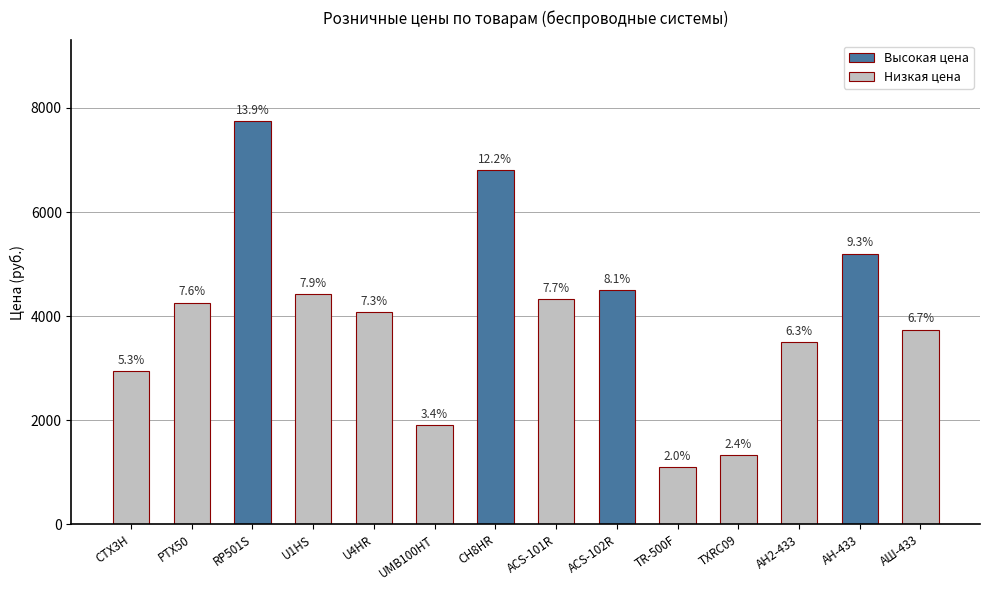

Reading left to right, extract all data points from this chart.

CTX3H=2942	PTX50=4260	RP501S=7748	U1HS=4424	U4HR=4078	UMB100HT=1905	СН8HR=6807	ACS-101R=4320	ACS-102R=4497	TR-500F=1103	TXRC09=1337	АН2-433=3500	АН-433=5200	АШ-433=3740